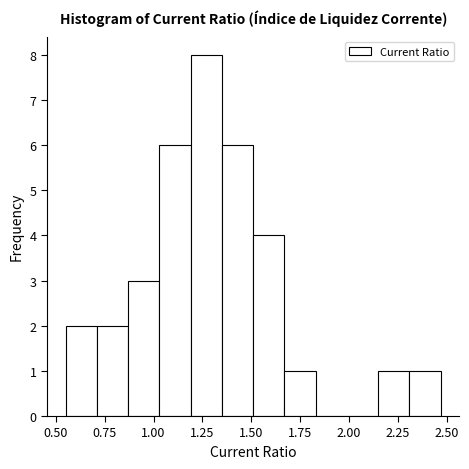

Around what value on the x-axis is the tallest bar? Give the approximate position of its centre, as read against the axis.

1.25